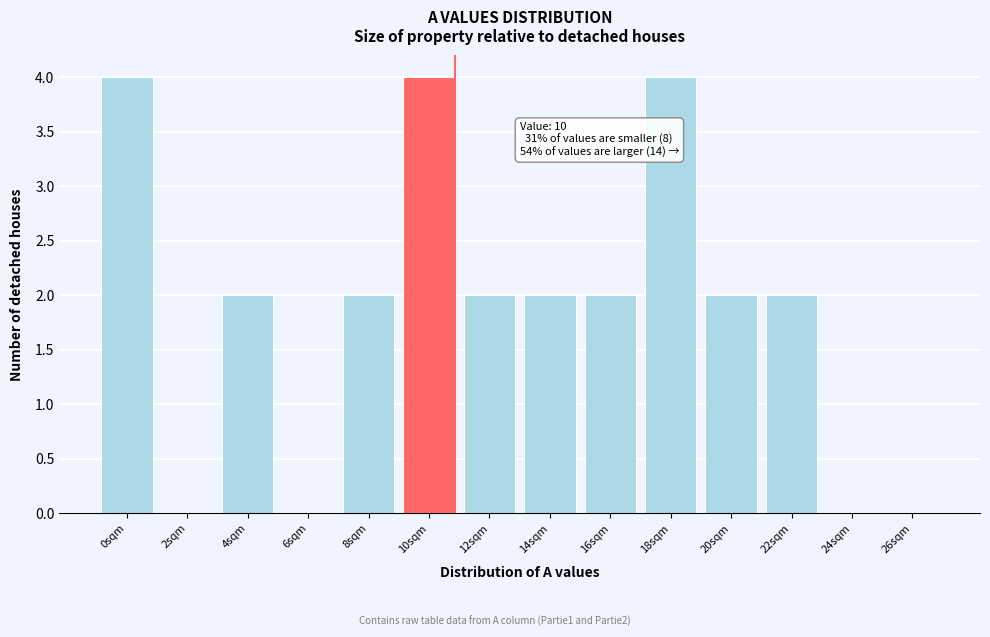

Reading right to left, transcribe all the data shown in this chart.

26sqm=0	24sqm=0	22sqm=2	20sqm=2	18sqm=4	16sqm=2	14sqm=2	12sqm=2	10sqm=4	8sqm=2	6sqm=0	4sqm=2	2sqm=0	0sqm=4